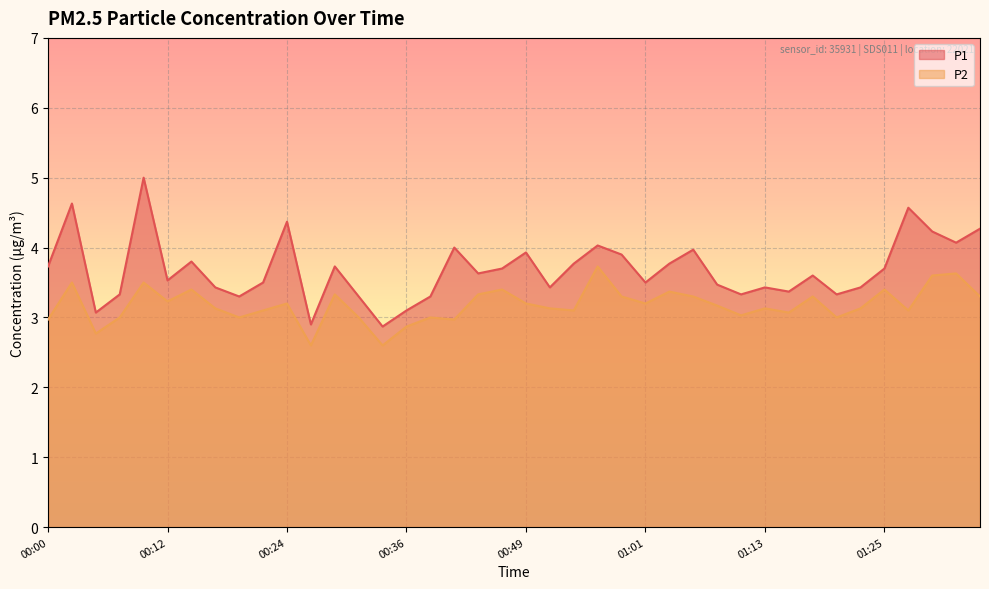

At which category does P2 reach its first local peak?

00:02